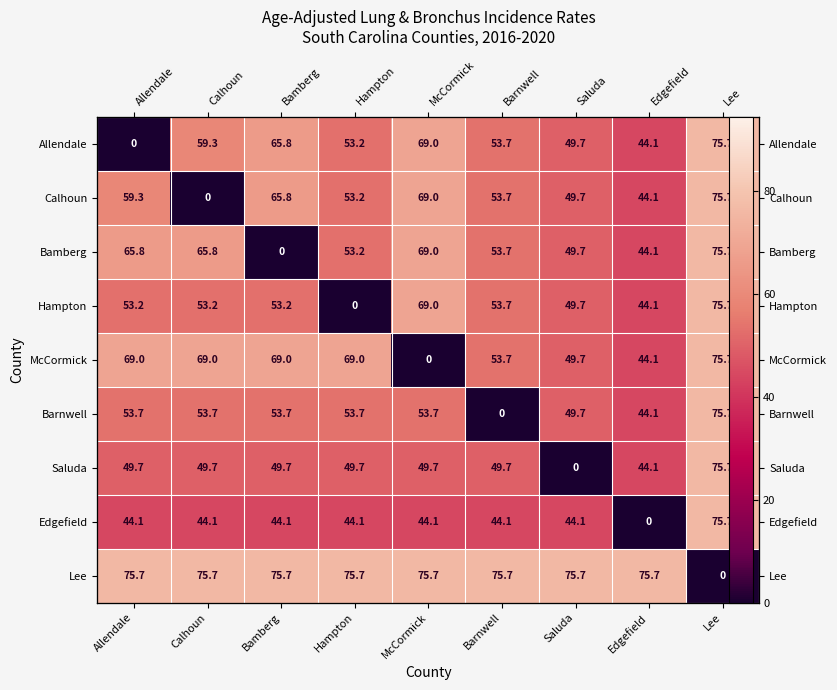

What is the average value of the Allendale series?

52.3